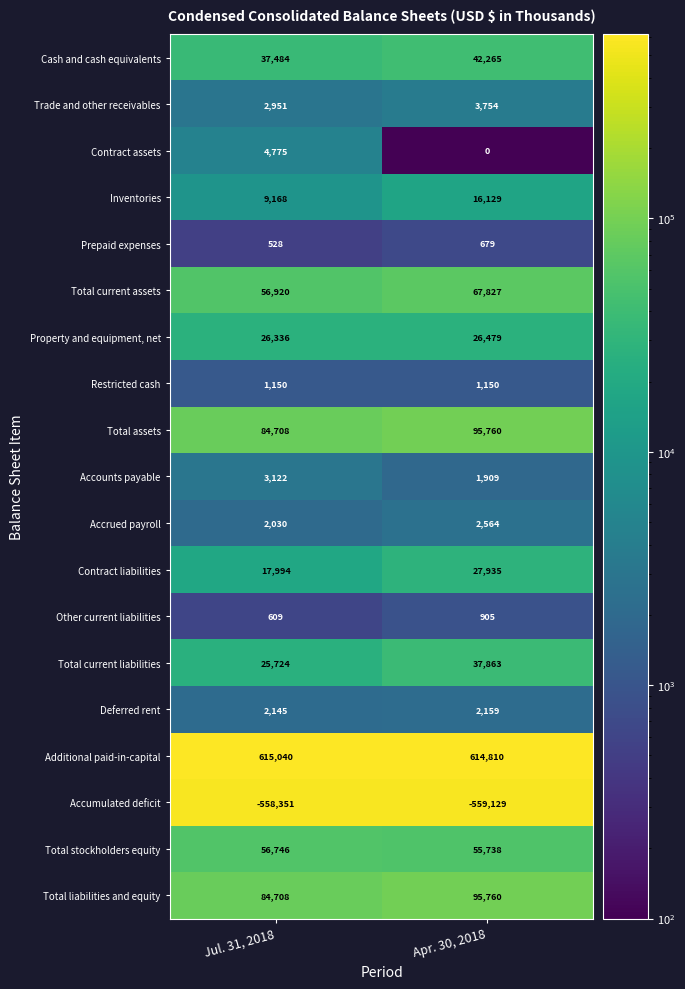

Which series has the largest total across all categories?

Additional paid-in-capital